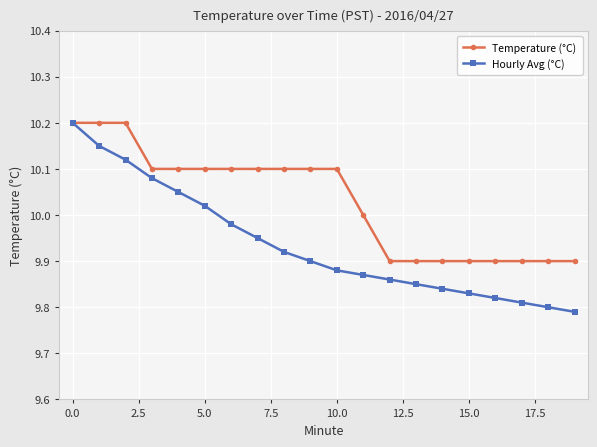

Rank the series by their average value, from highest to lowest.

Temperature (°C), Hourly Avg (°C)